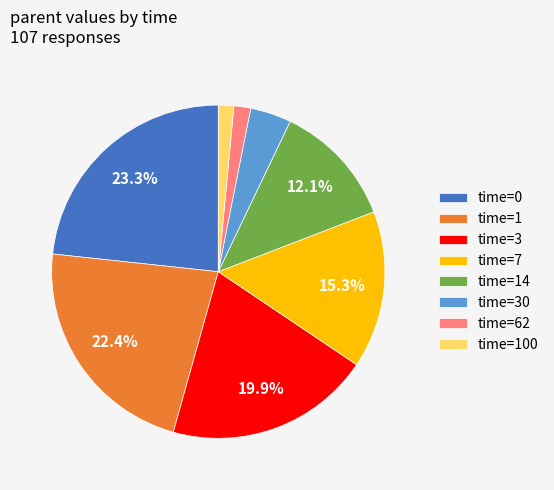

Which slice is the largest?

time=0